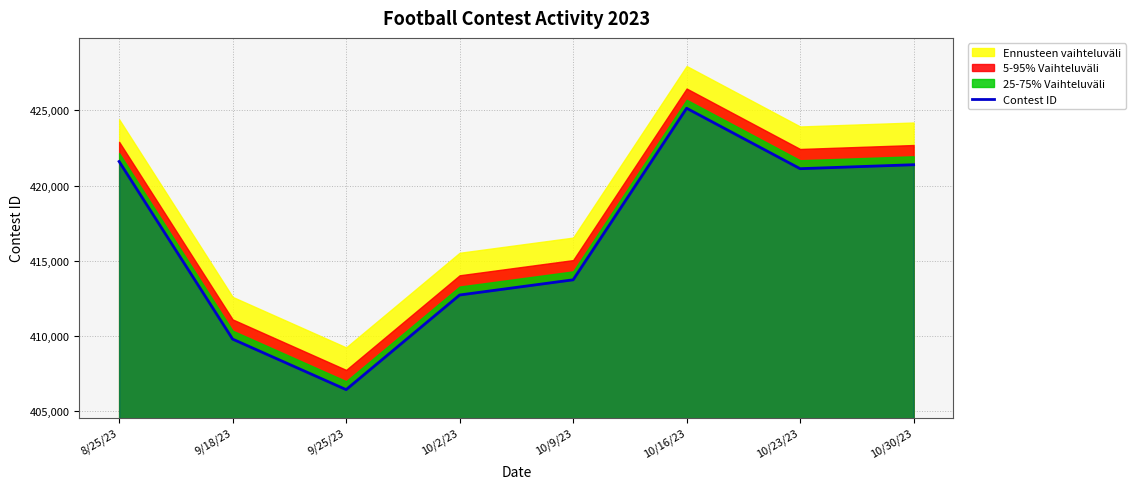

Which category has the highest value in the Contest ID series?

10/16/23